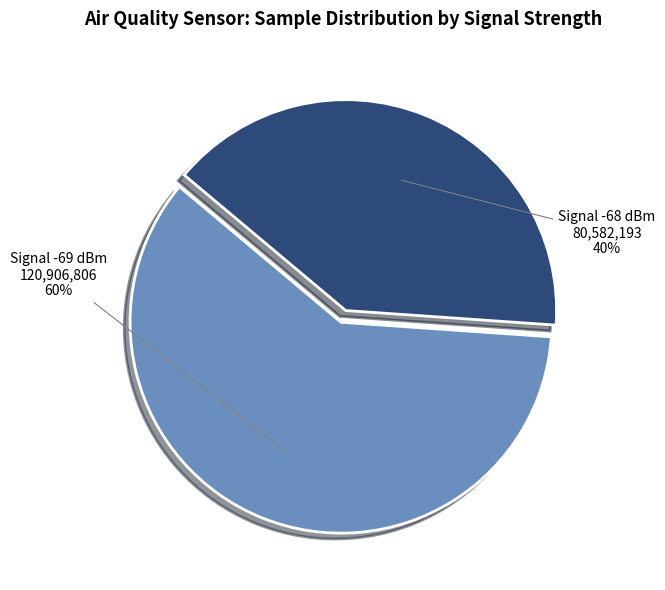

To the nearest percent, what is the average slice percentage?

50%